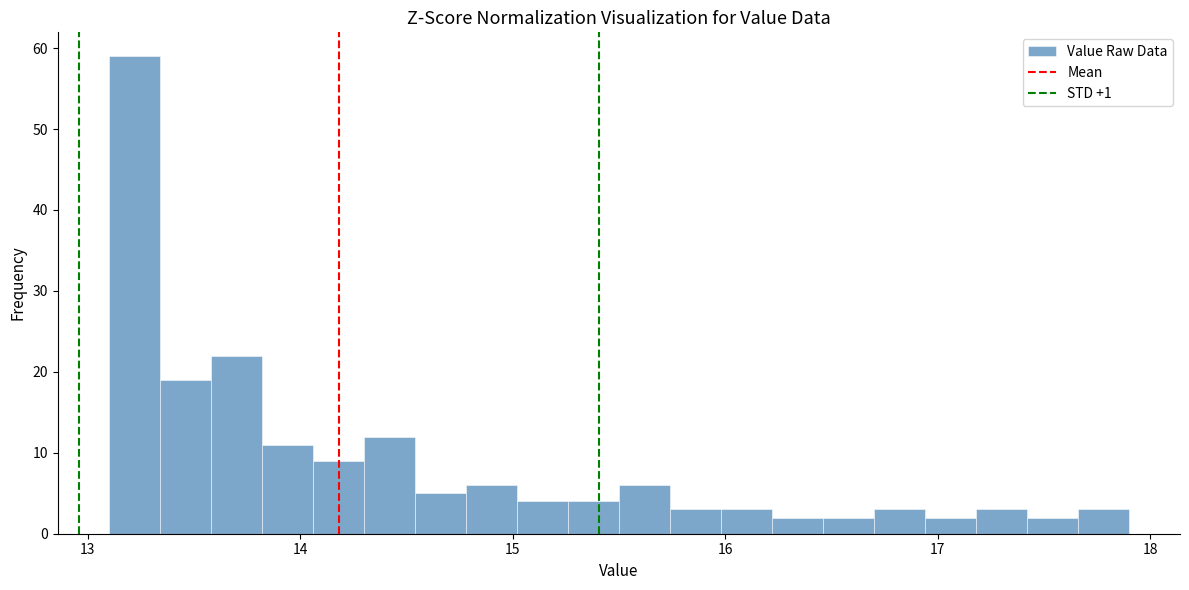

Read against the x-axis, roughly where is the centre of the tallest bar?

13.2